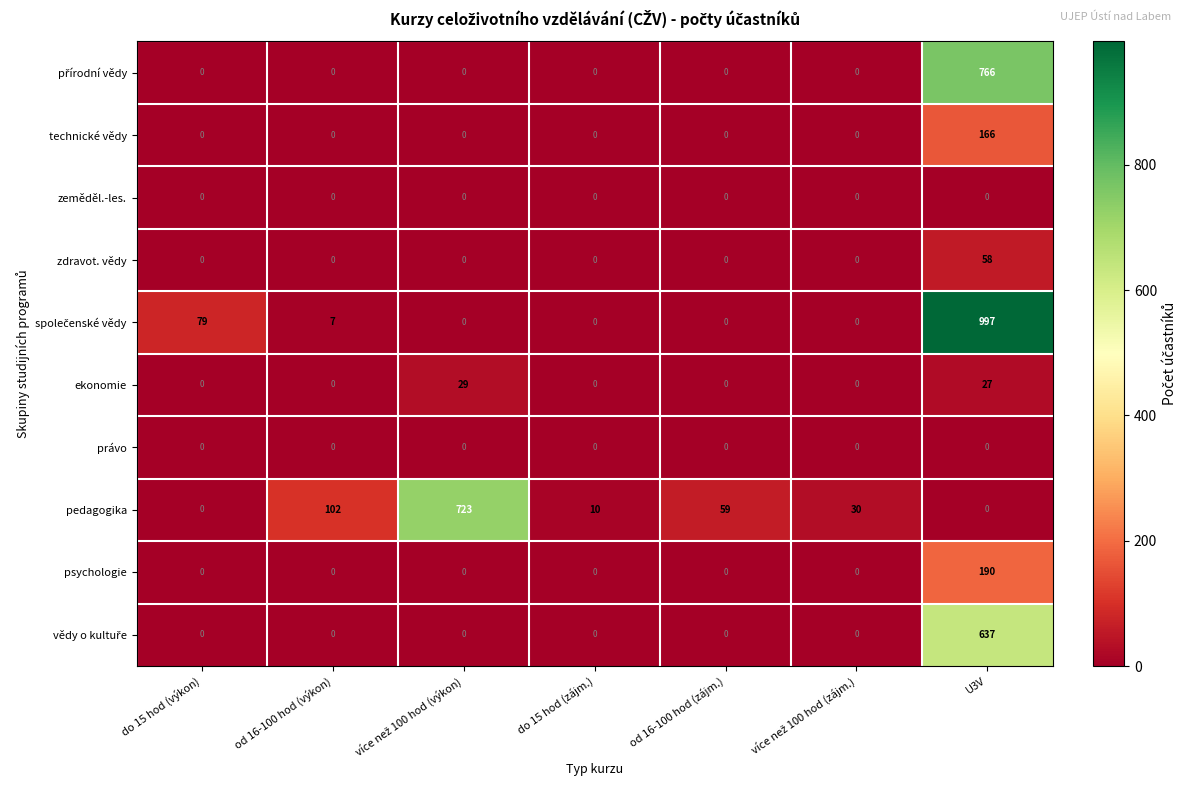

Count the number of data series in this chart.

10